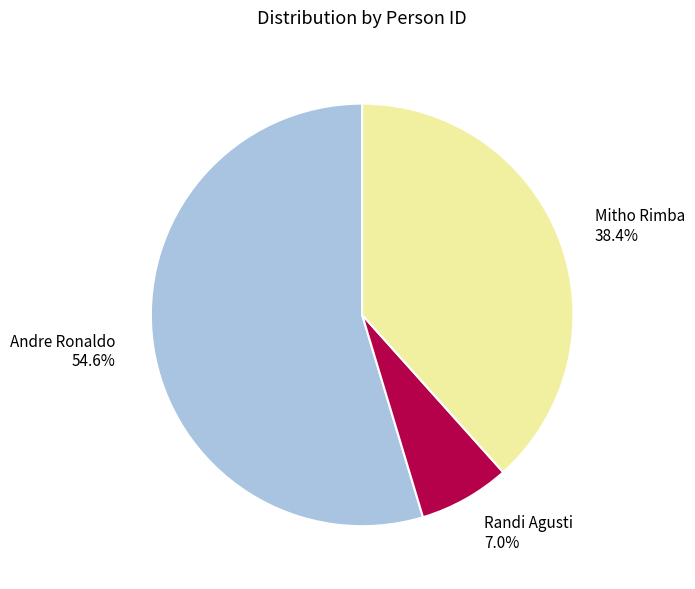

To the nearest percent, what percentage of the pie is Andre Ronaldo?

55%